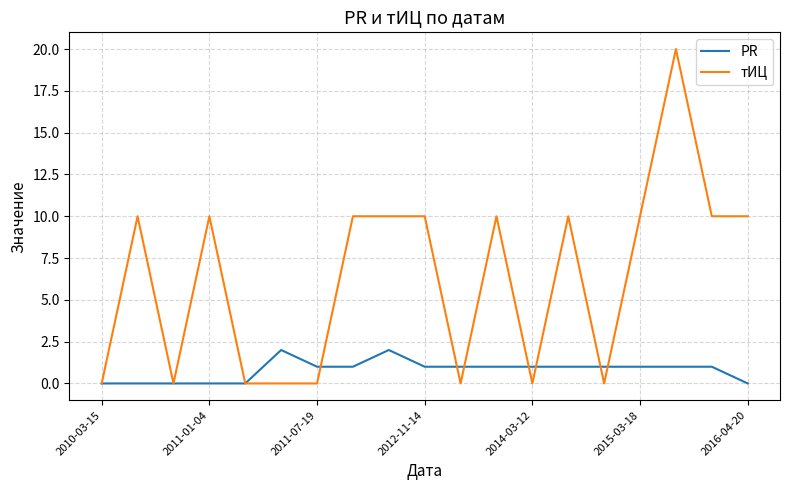

Which series has the widest spread of values?

тИЦ